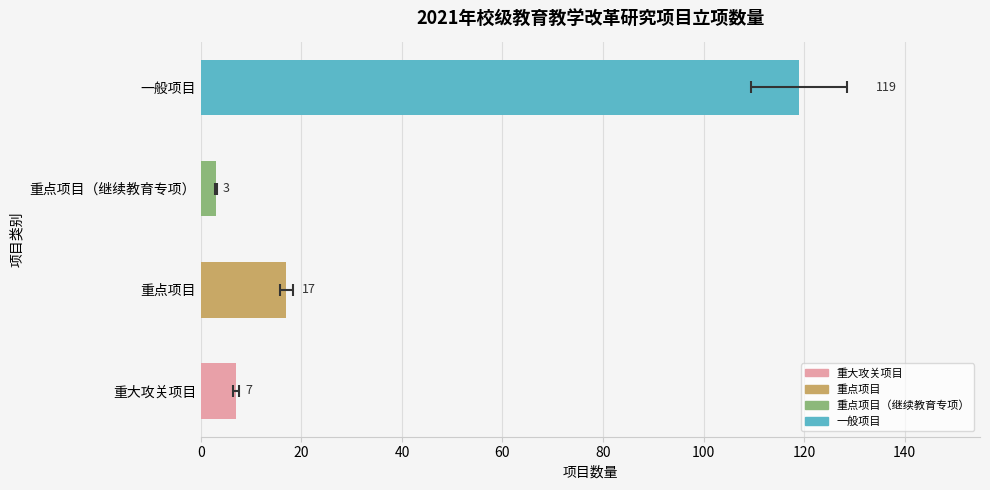

Reading left to right, extract all data points from this chart.

7	17	3	119